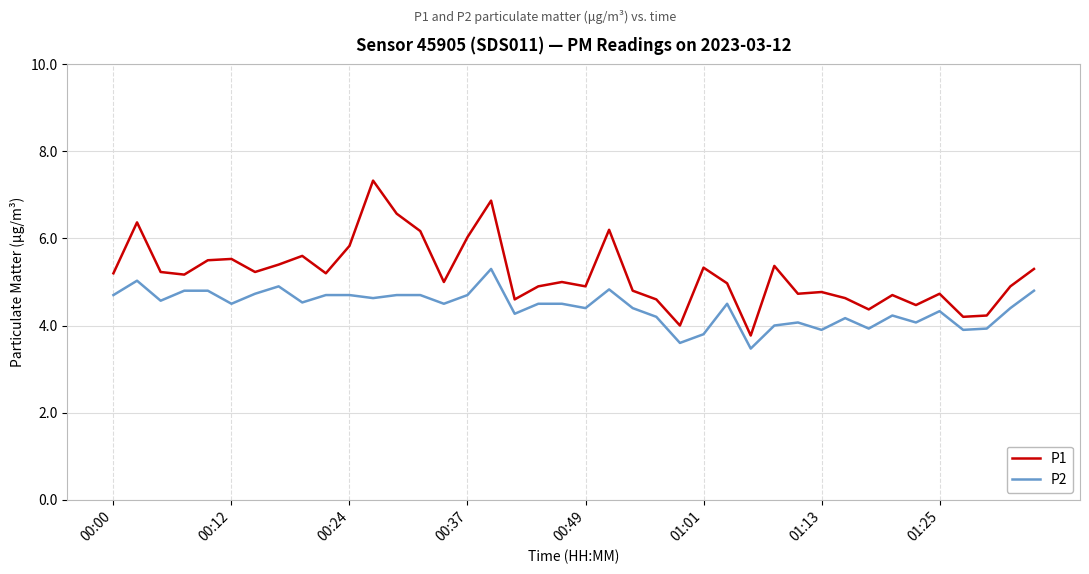

What is the difference between the maximum and minimum values in the P2 series?

1.8